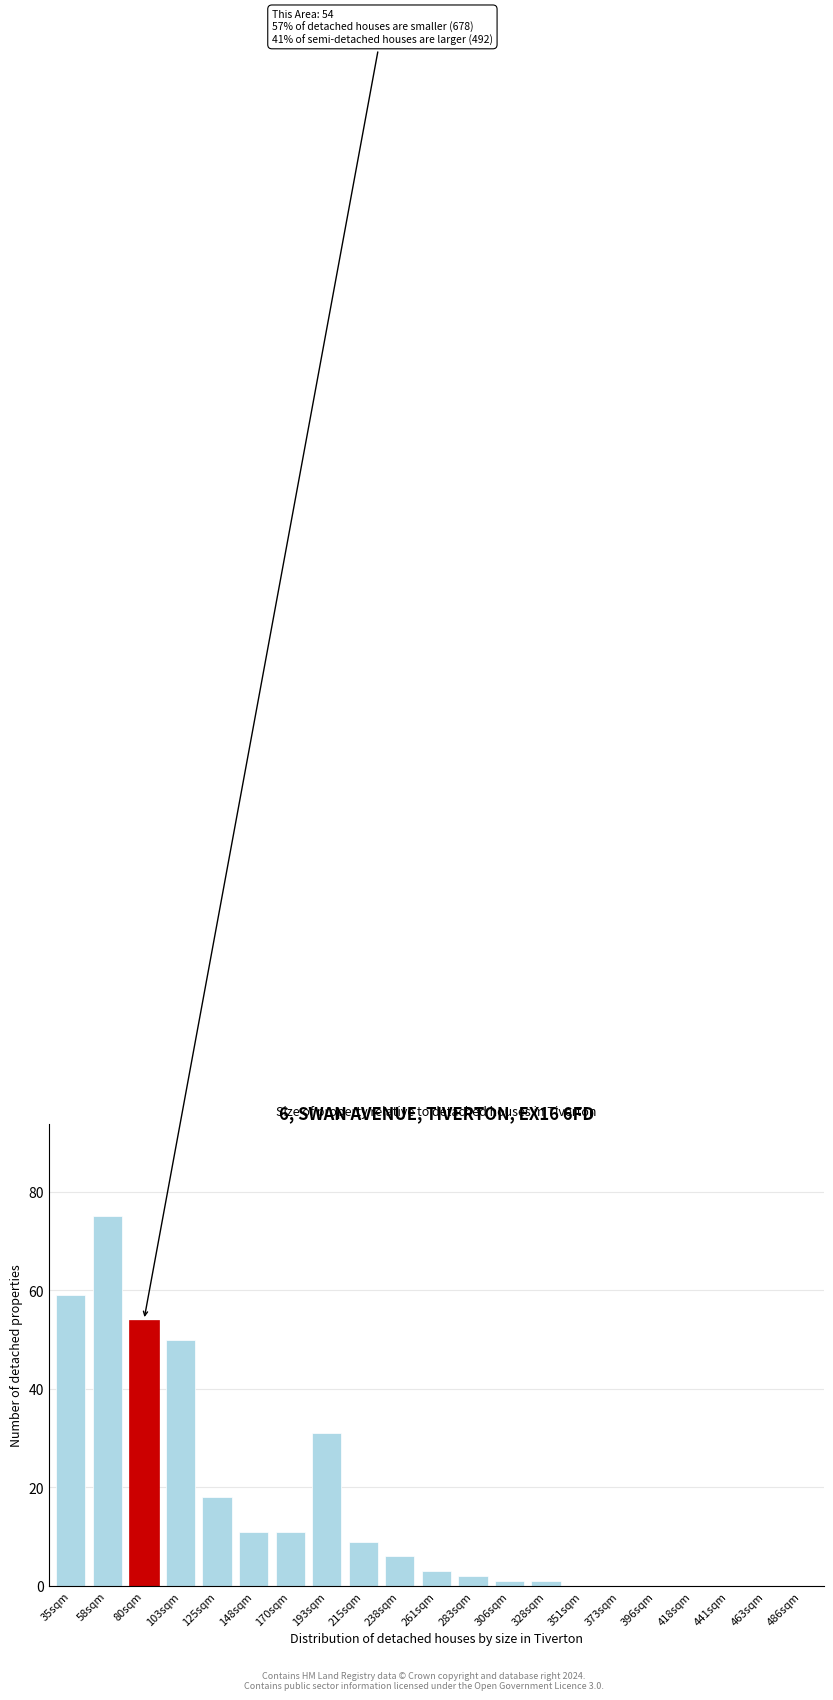

Reading left to right, what are all the values shown in this chart?

35sqm=59	58sqm=75	80sqm=54	103sqm=50	125sqm=18	148sqm=11	170sqm=11	193sqm=31	215sqm=9	238sqm=6	261sqm=3	283sqm=2	306sqm=1	328sqm=1	351sqm=0	373sqm=0	396sqm=0	418sqm=0	441sqm=0	463sqm=0	486sqm=0